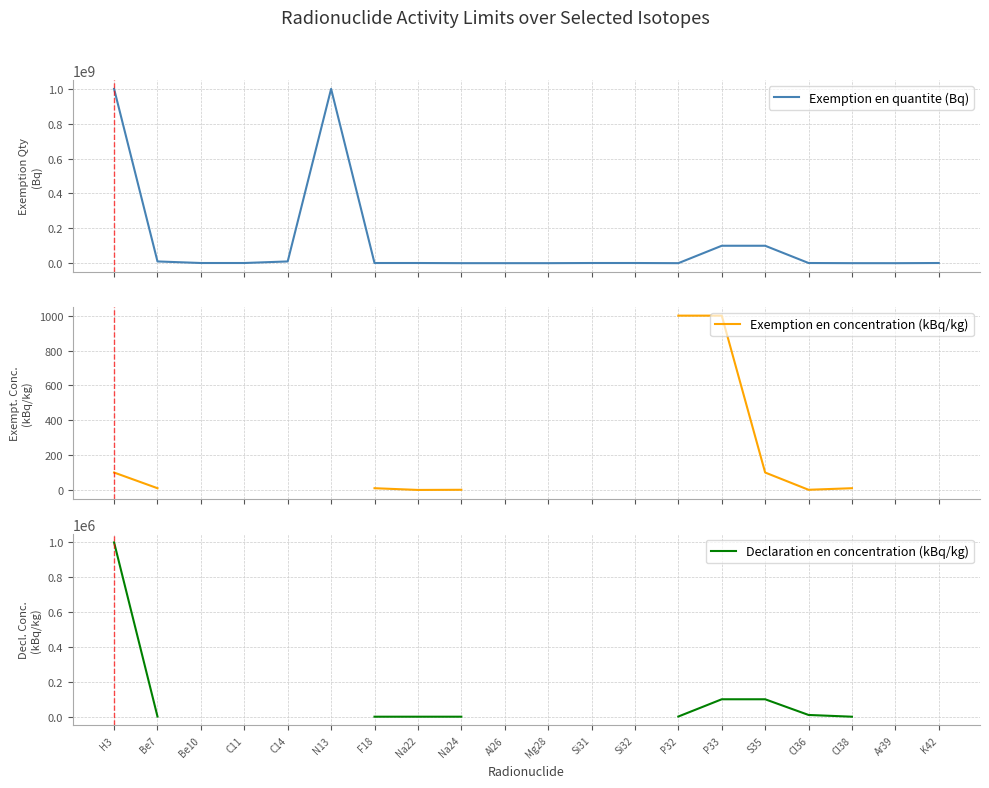

At which category is the sum across all series the highest?

H3